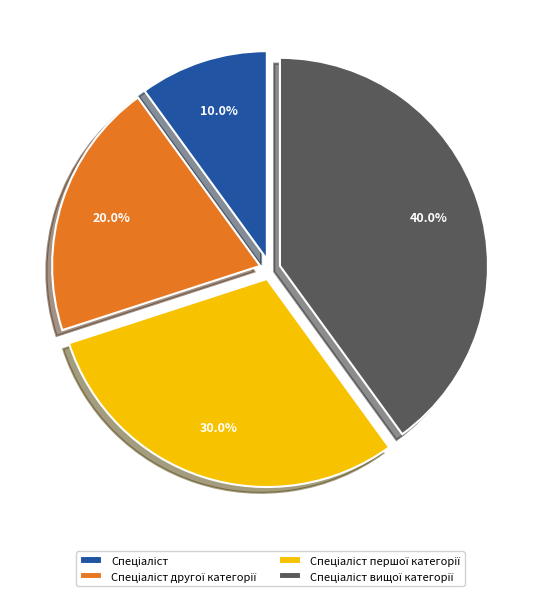

Does any single category account for the majority?

No